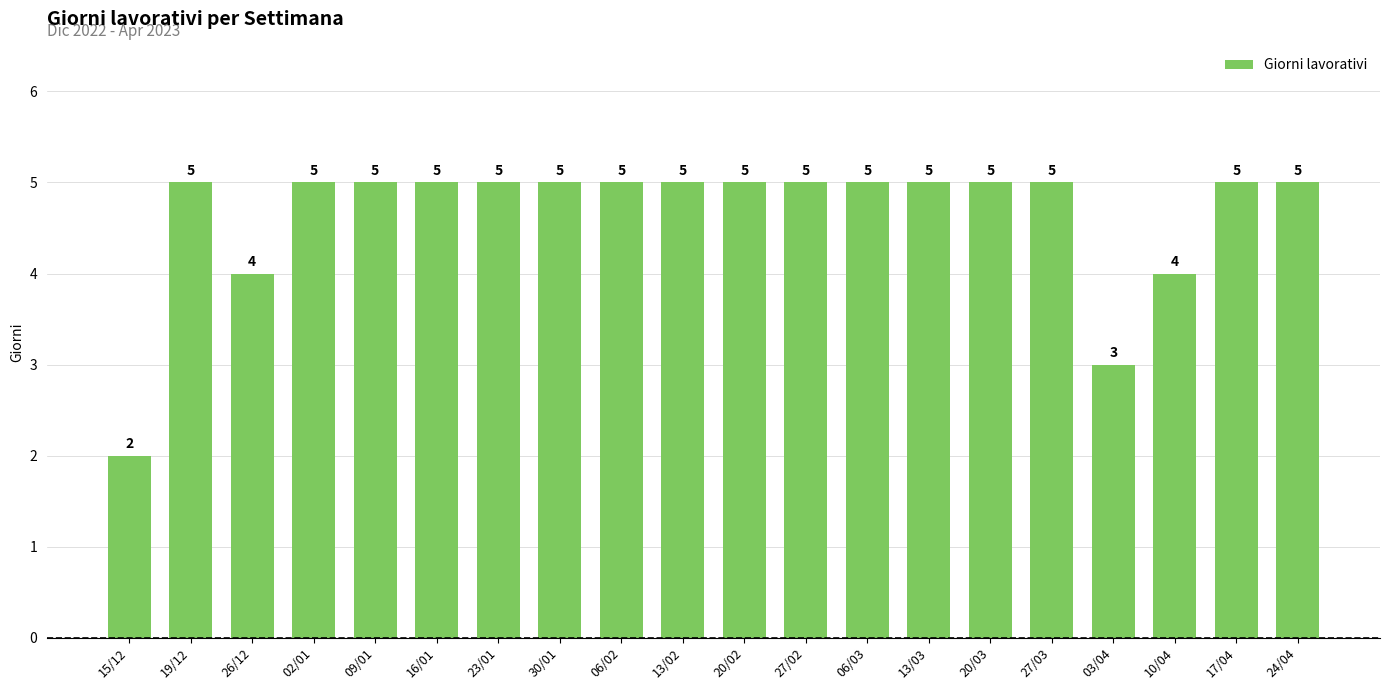

Reading left to right, extract all data points from this chart.

15/12=2	19/12=5	26/12=4	02/01=5	09/01=5	16/01=5	23/01=5	30/01=5	06/02=5	13/02=5	20/02=5	27/02=5	06/03=5	13/03=5	20/03=5	27/03=5	03/04=3	10/04=4	17/04=5	24/04=5